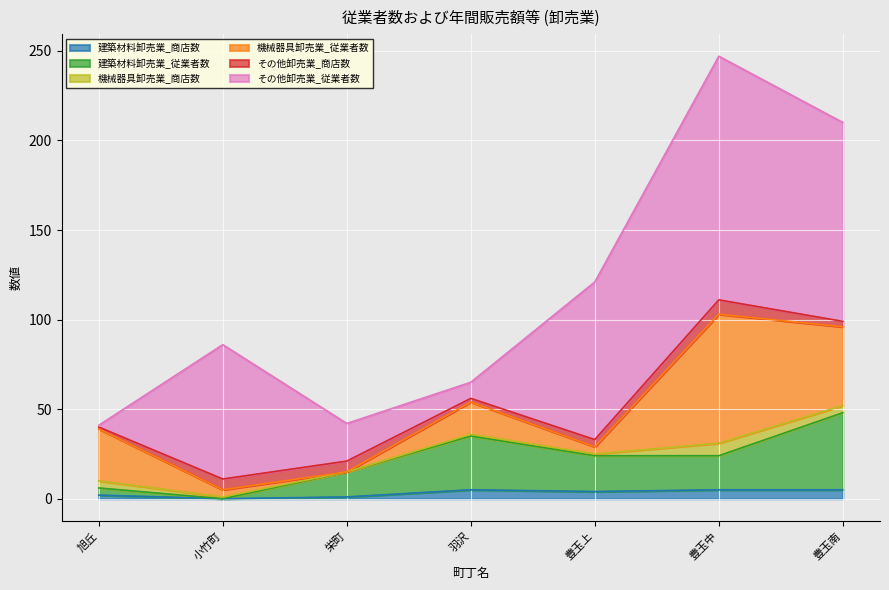

How many interior local valleys does the 機械器具卸売業_商店数 series have?

1